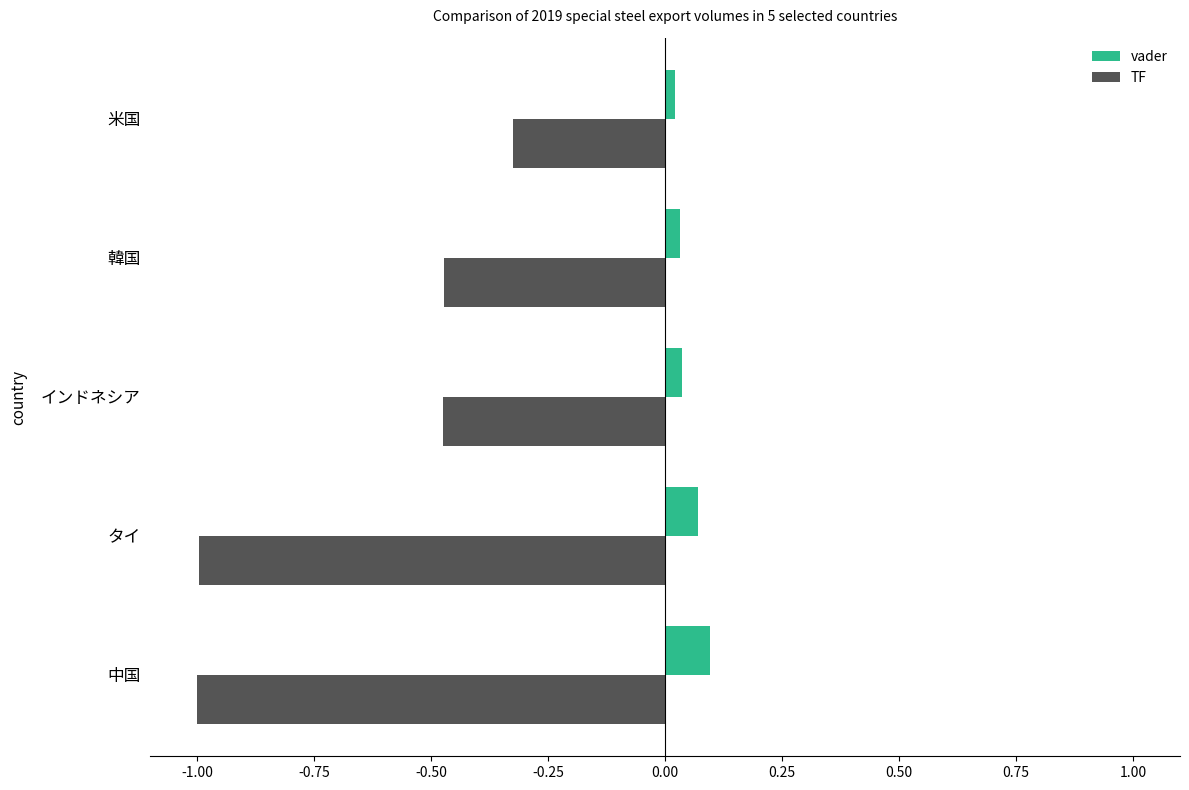

Which series has the widest spread of values?

TF